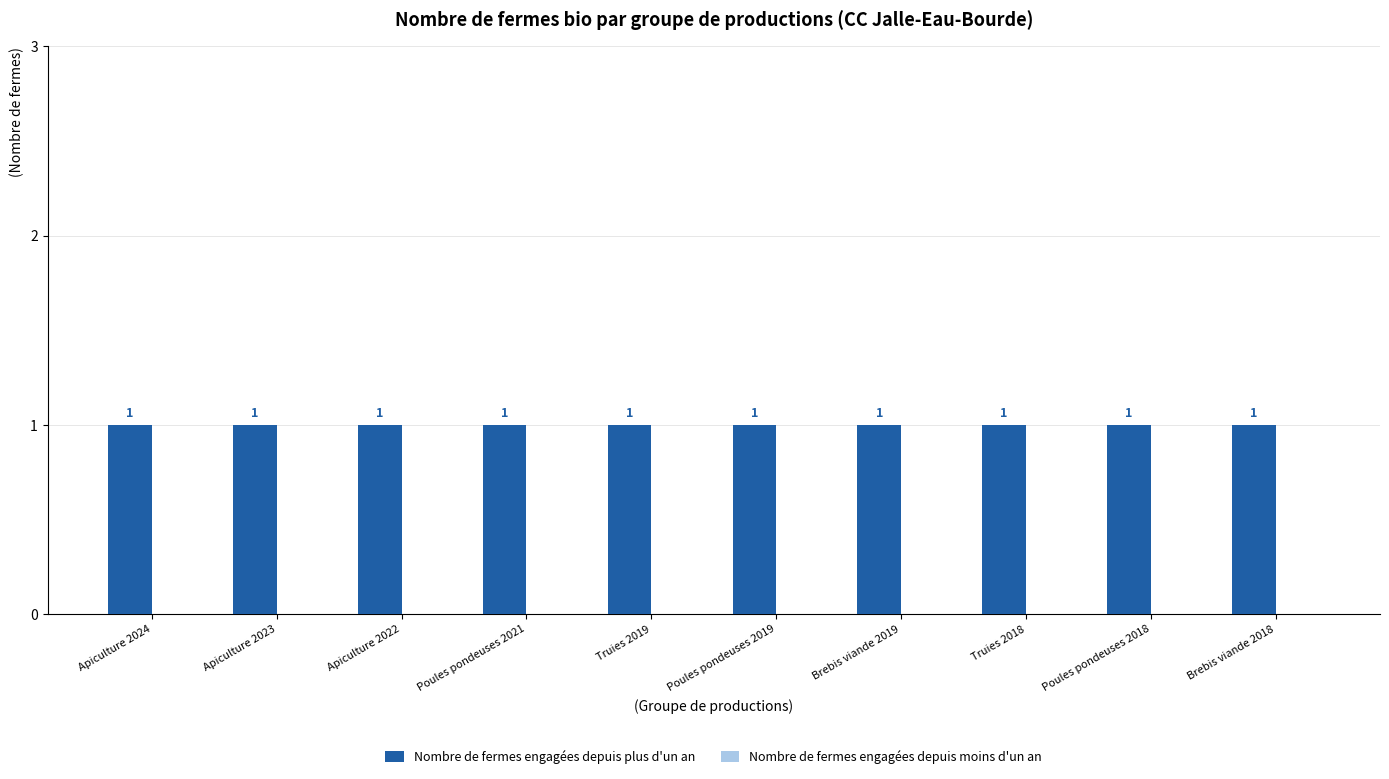

Reading left to right, list all the values displayed in this chart.

Nombre de fermes engagées depuis plus d'un an: Apiculture 2024=1	Apiculture 2023=1	Apiculture 2022=1	Poules pondeuses 2021=1	Truies 2019=1	Poules pondeuses 2019=1	Brebis viande 2019=1	Truies 2018=1	Poules pondeuses 2018=1	Brebis viande 2018=1
Nombre de fermes engagées depuis moins d'un an: Apiculture 2024=0	Apiculture 2023=0	Apiculture 2022=0	Poules pondeuses 2021=0	Truies 2019=0	Poules pondeuses 2019=0	Brebis viande 2019=0	Truies 2018=0	Poules pondeuses 2018=0	Brebis viande 2018=0